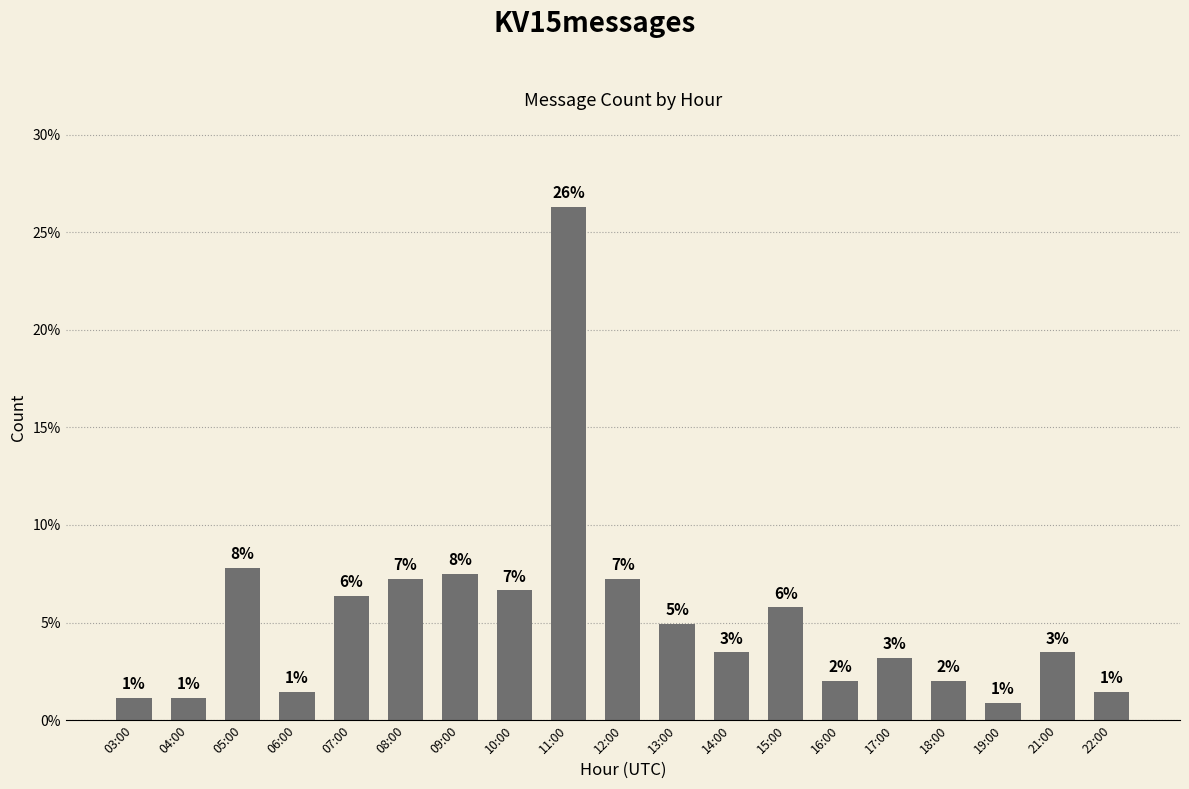

Are the bars horizontal?

No